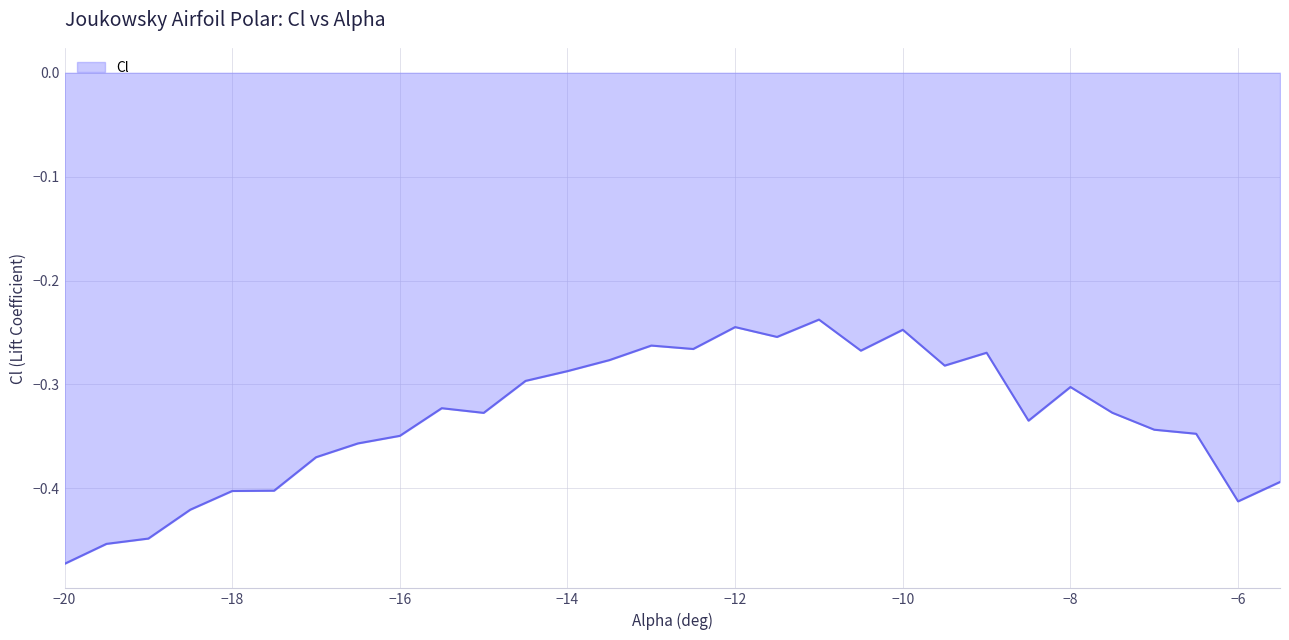

How many lines are shown in the chart?

1